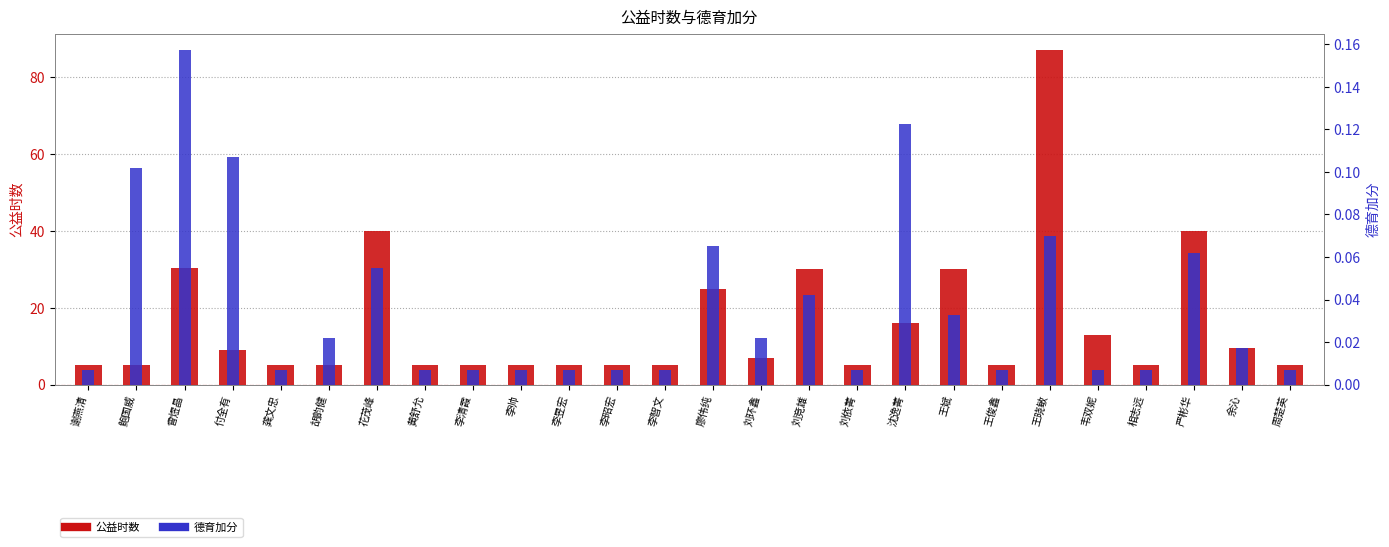

Which series has the largest total across all categories?

公益时数